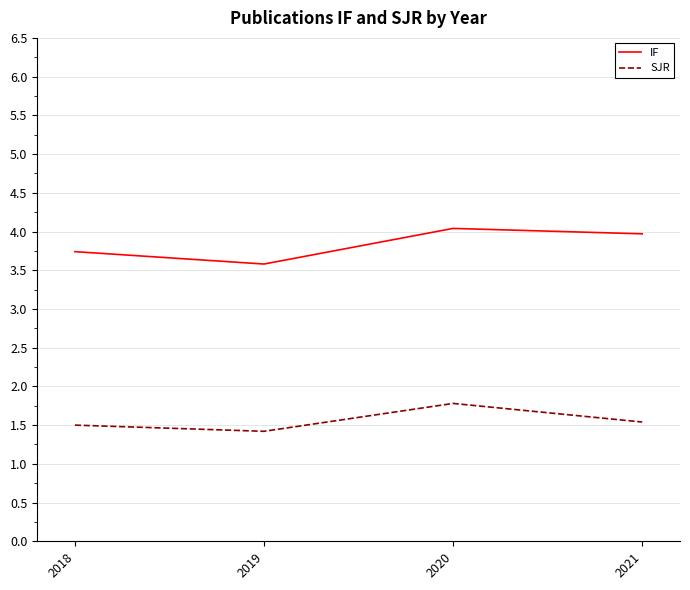

True or false: IF and SJR intersect in this chart.

False